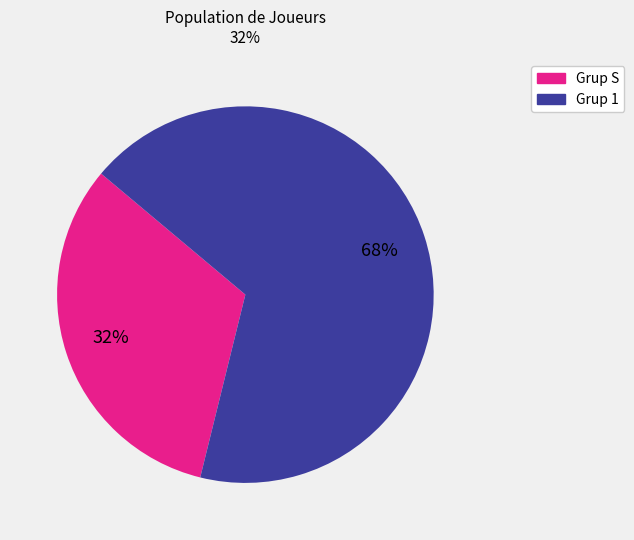

Is there any slice that represents more than half of the pie?

Yes